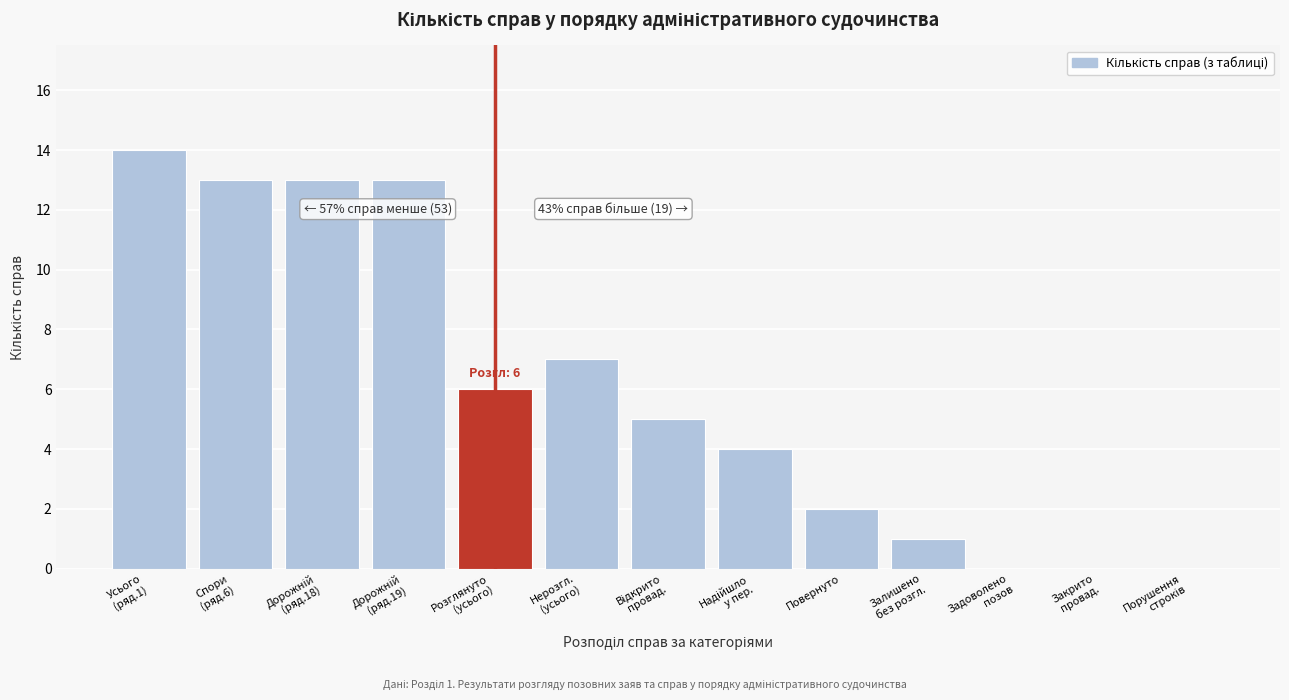

What is the greatest value displayed?

14